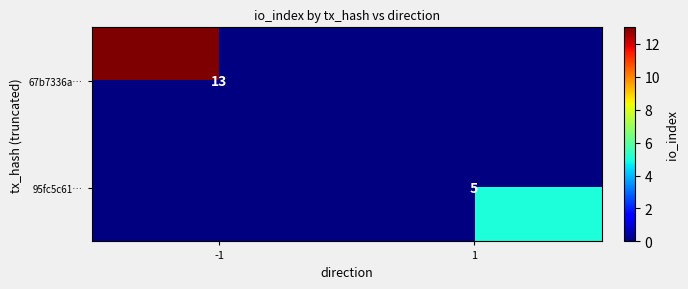

The value of 95fc5c61… at 1 is 5. True or false?

True